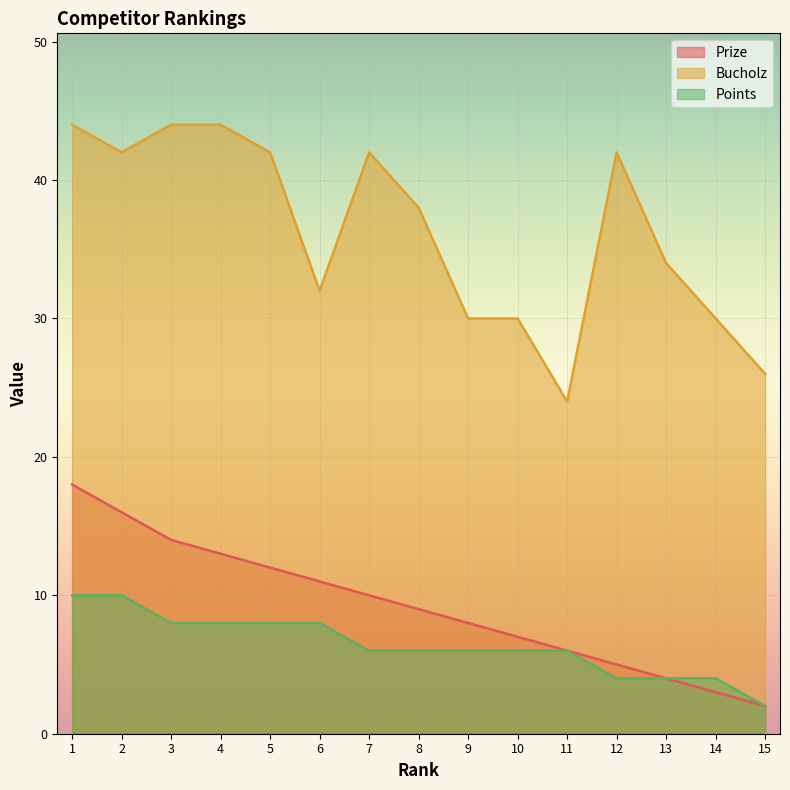

What is the total value across all series at 9?

44